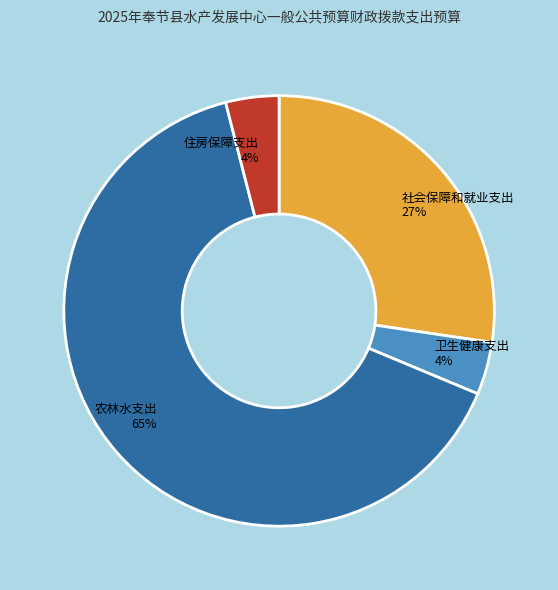

What percentage is the 农林水支出 slice, to the nearest percent?

65%